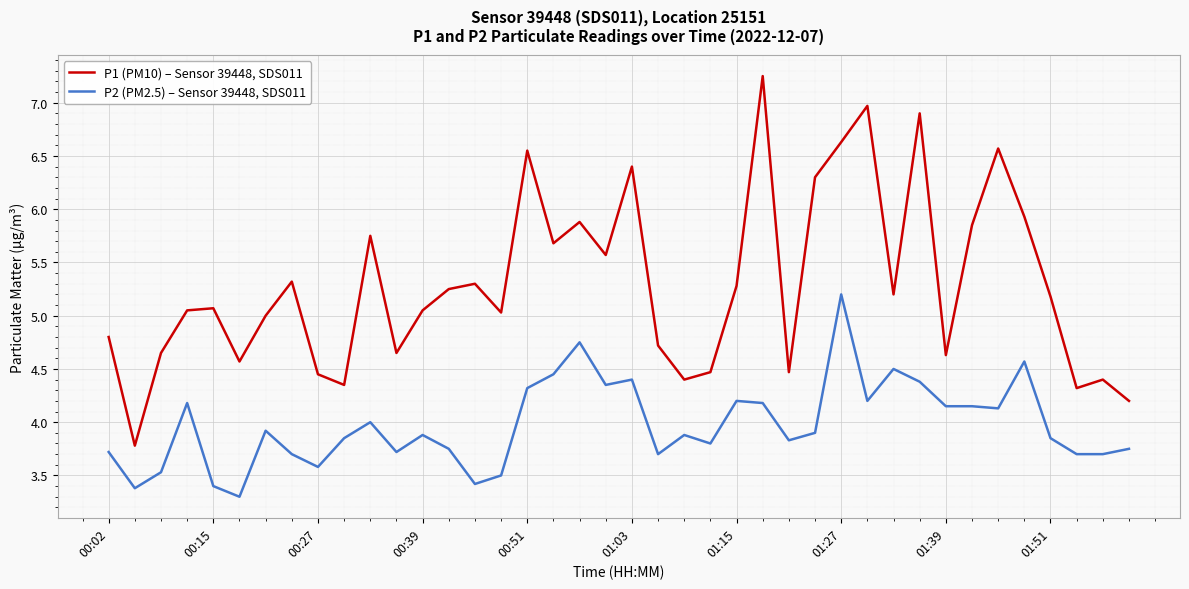

What is the minimum value shown in the chart?

3.3